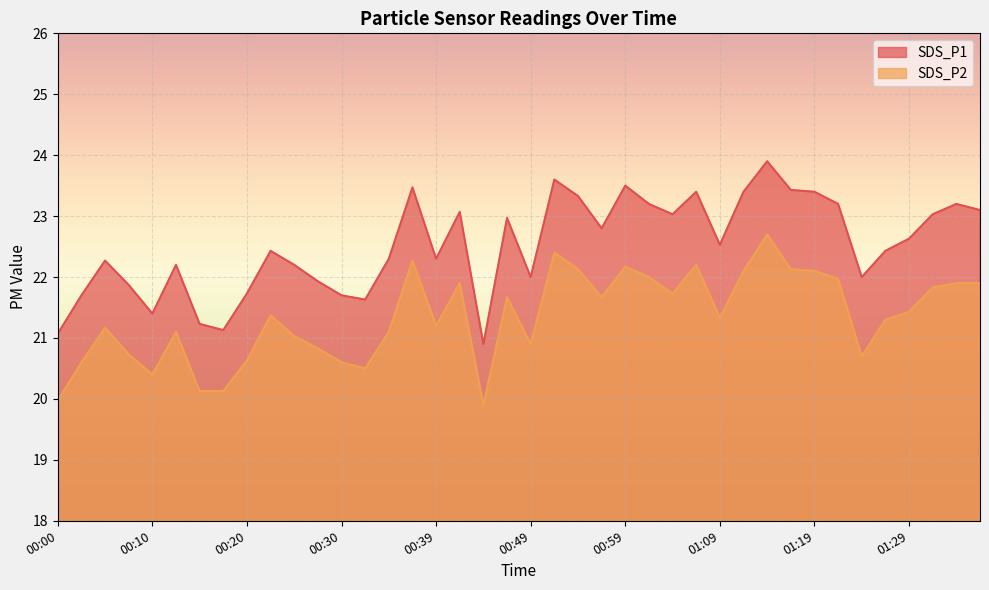

True or false: SDS_P2 has more than 1 points higher than both neighbors.

True